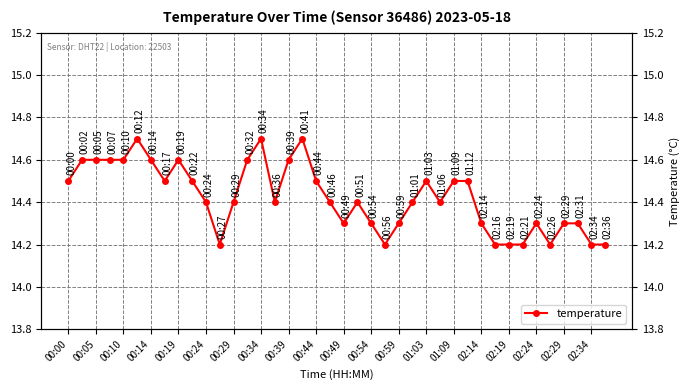

How many points are higher than both their immediate neighbors (excluding endpoints)?

7